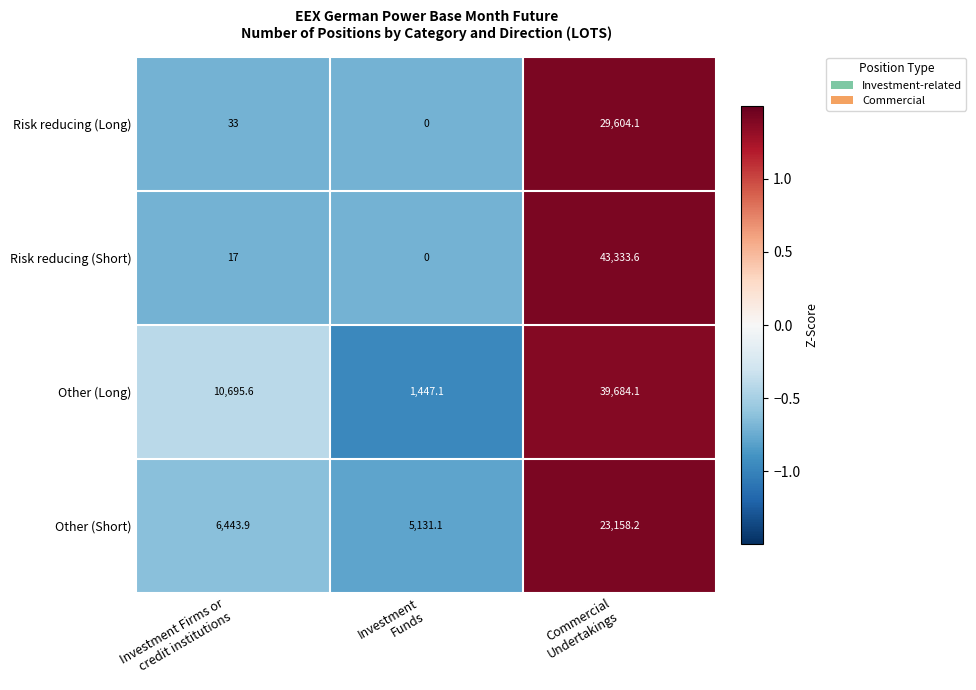

Which series has the largest range (max minus min)?

Risk reducing (Short)